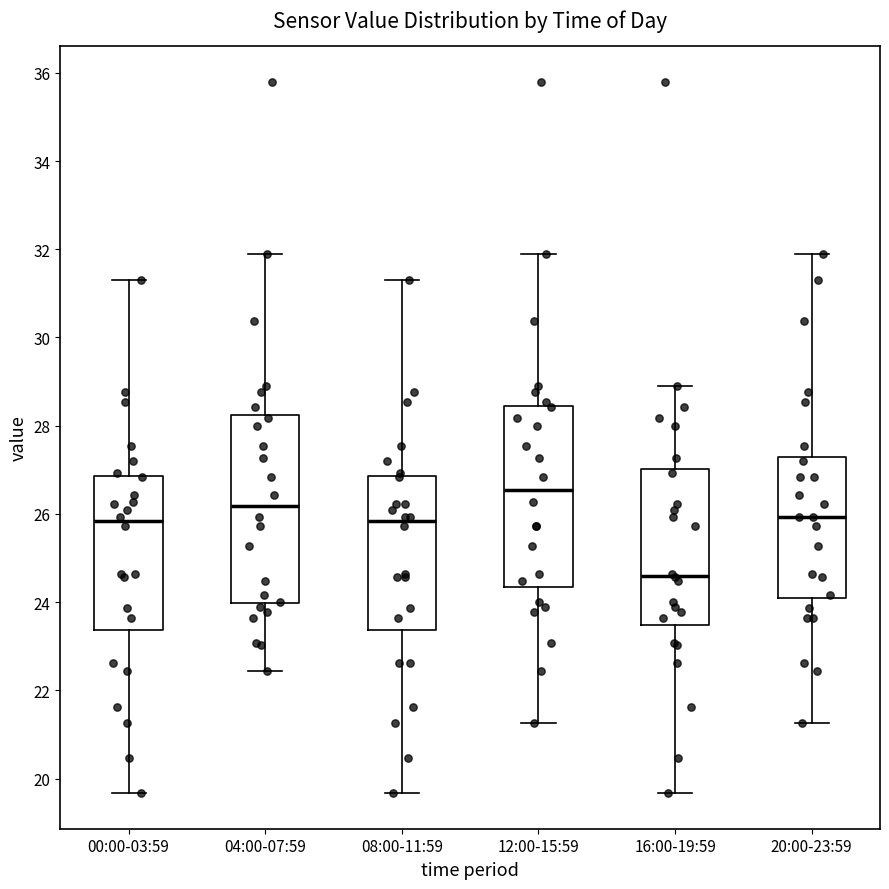

Reading left to right, transcribe this box plot: for each box, give where its median line is, the range the box spans, and where its two whiskers end, as read against the y-axis. The values are not printed on the chart, so give them approximately, as read against the axis.

00:00-03:59: median 25.8, box 23.4 to 26.8, whiskers 19.6 to 31.4
04:00-07:59: median 26.2, box 24.0 to 28.2, whiskers 22.4 to 32.0
08:00-11:59: median 25.8, box 23.4 to 26.8, whiskers 19.6 to 31.4
12:00-15:59: median 26.6, box 24.4 to 28.4, whiskers 21.2 to 32.0
16:00-19:59: median 24.6, box 23.4 to 27.0, whiskers 19.6 to 29.0
20:00-23:59: median 26.0, box 24.0 to 27.2, whiskers 21.2 to 32.0